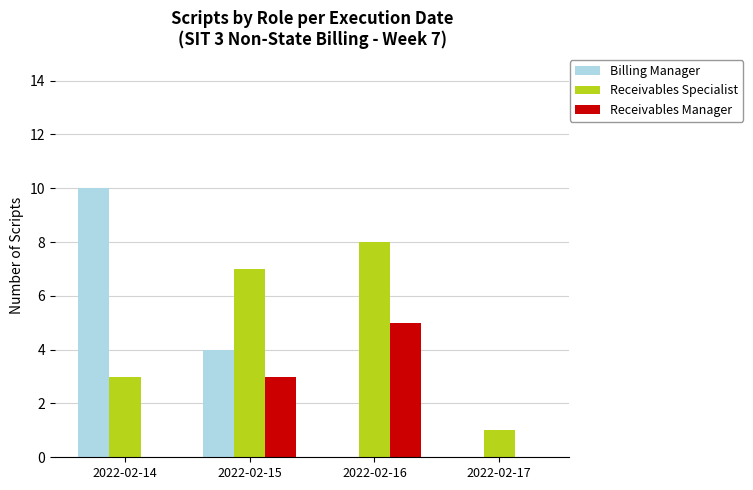

Count the number of data series in this chart.

3